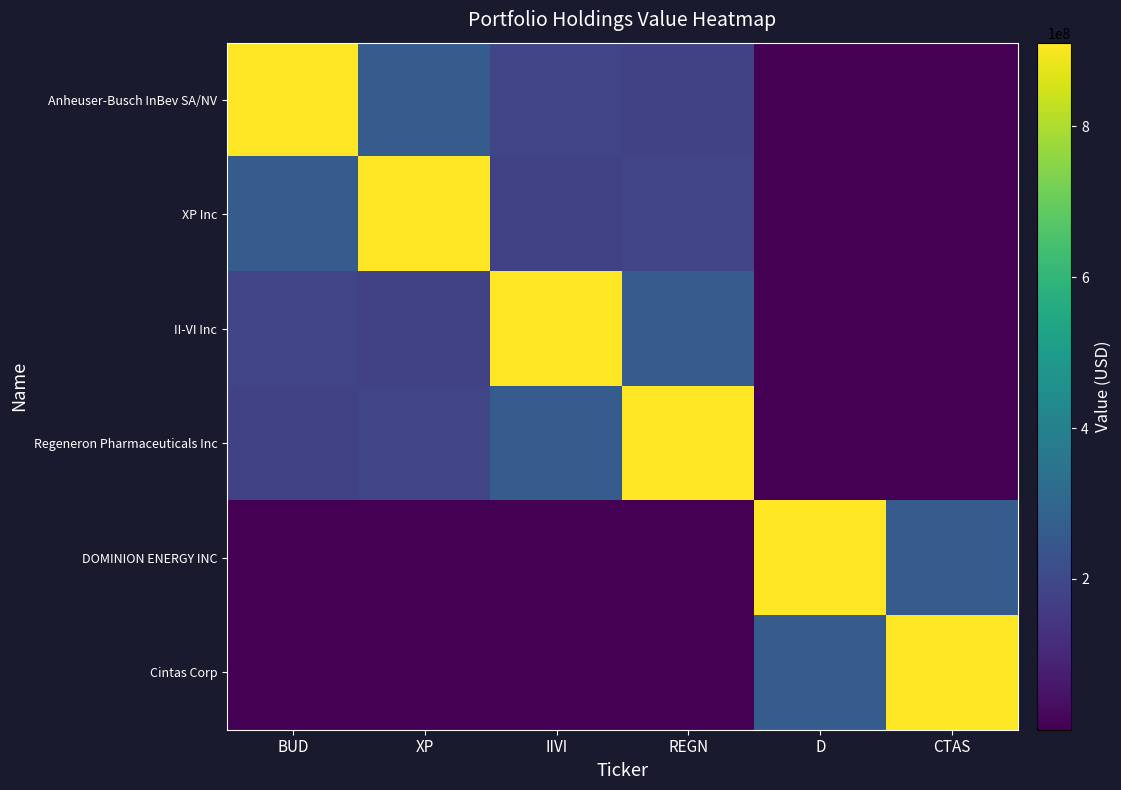

At CTAS, list the series in order from largest to smallest.

Cintas Corp, DOMINION ENERGY INC, Anheuser-Busch InBev SA/NV, II-VI Inc, XP Inc, Regeneron Pharmaceuticals Inc